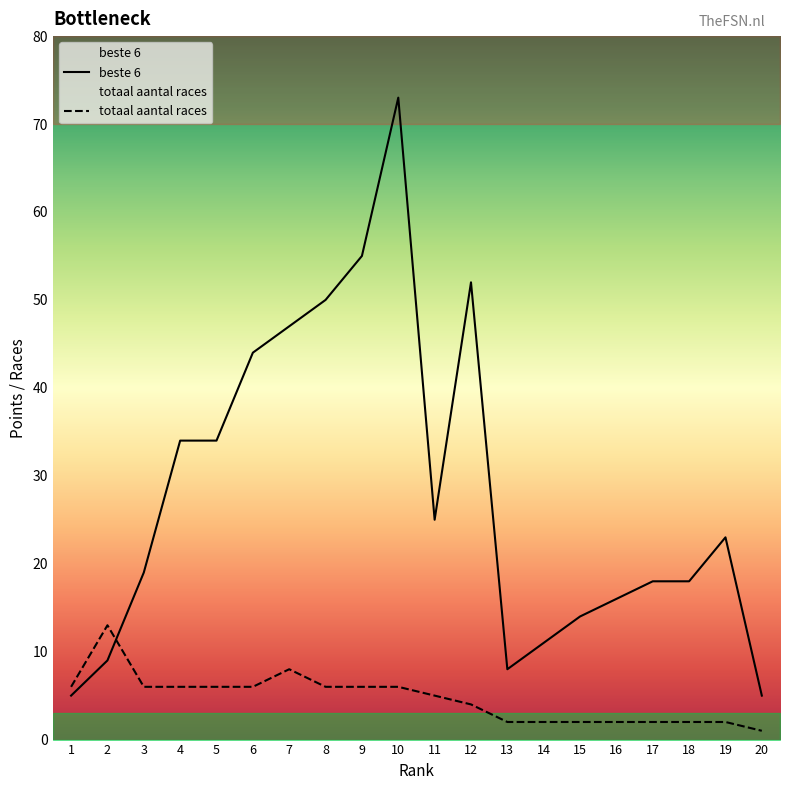

What is the value of the totaal aantal races point at the 12th from the left?

4